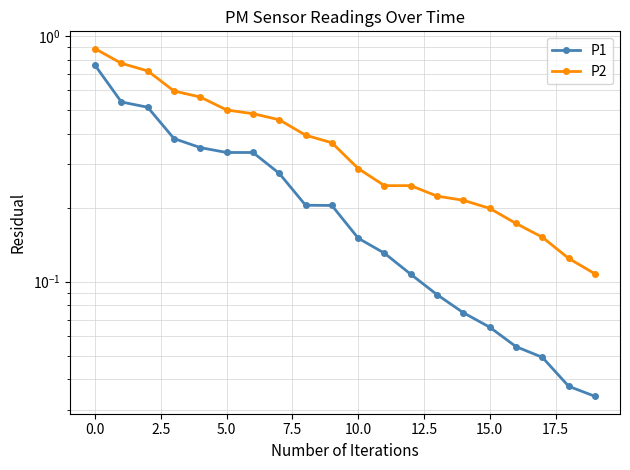

Rank the series by their maximum value, from lowest to highest.

P1, P2